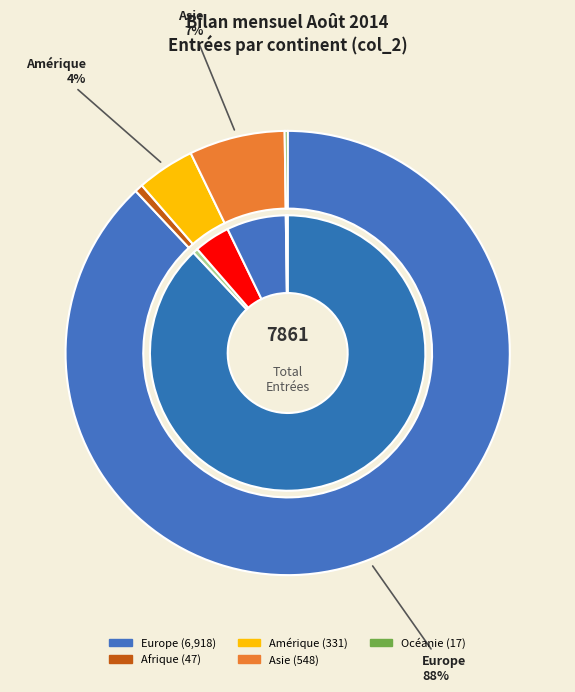

Do Europe and Amérique together represent more than half of the pie?

Yes